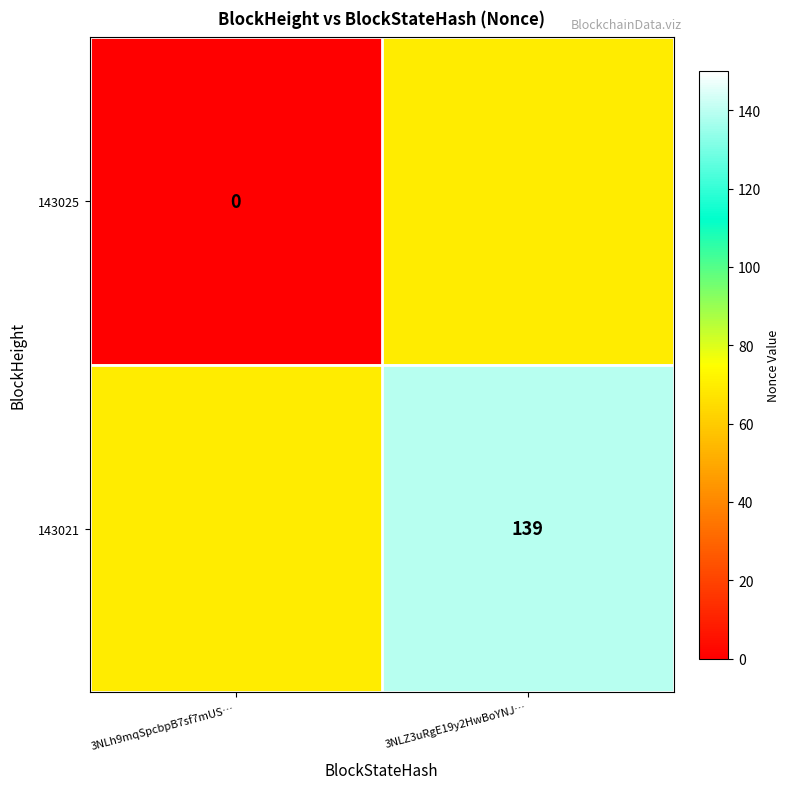

Is the value of 143025 at 3NLh9mqSpcbpB7sf7mUS… greater than the value of 143021 at 3NLZ3uRgE19y2HwBoYNJ…?

No